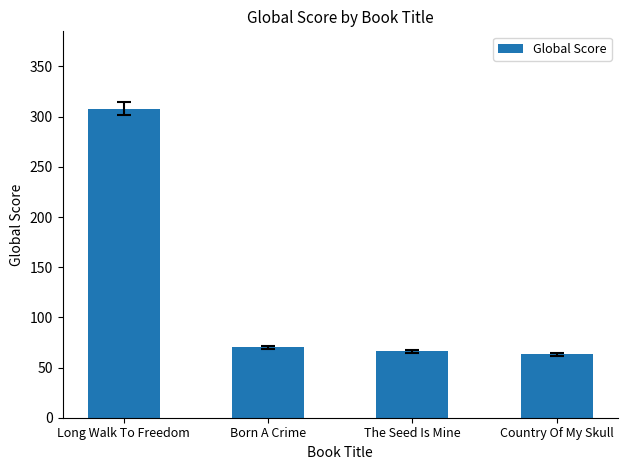

Approximately how many times larger is the value at Born A Crime compared to Country Of My Skull?

1.1